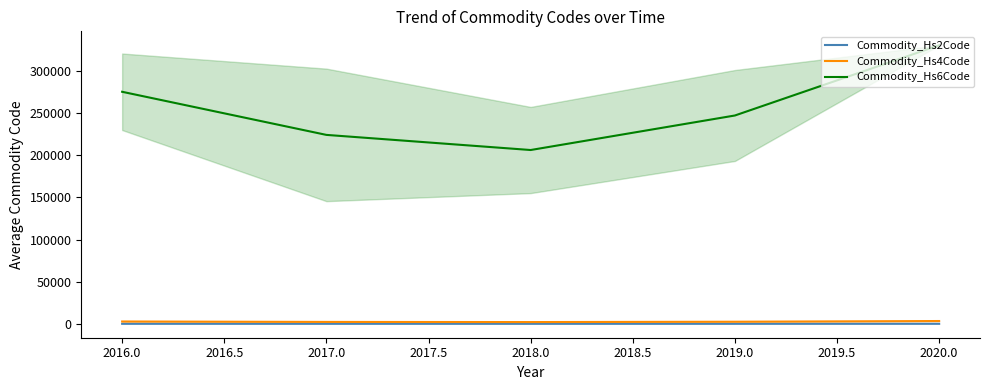

What is the lowest value of the Commodity_Hs6Code series?

206257.5